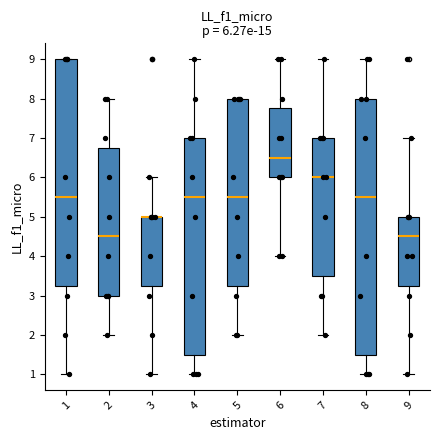

Which box is the tallest, from its lower edge to its upper edge?

8